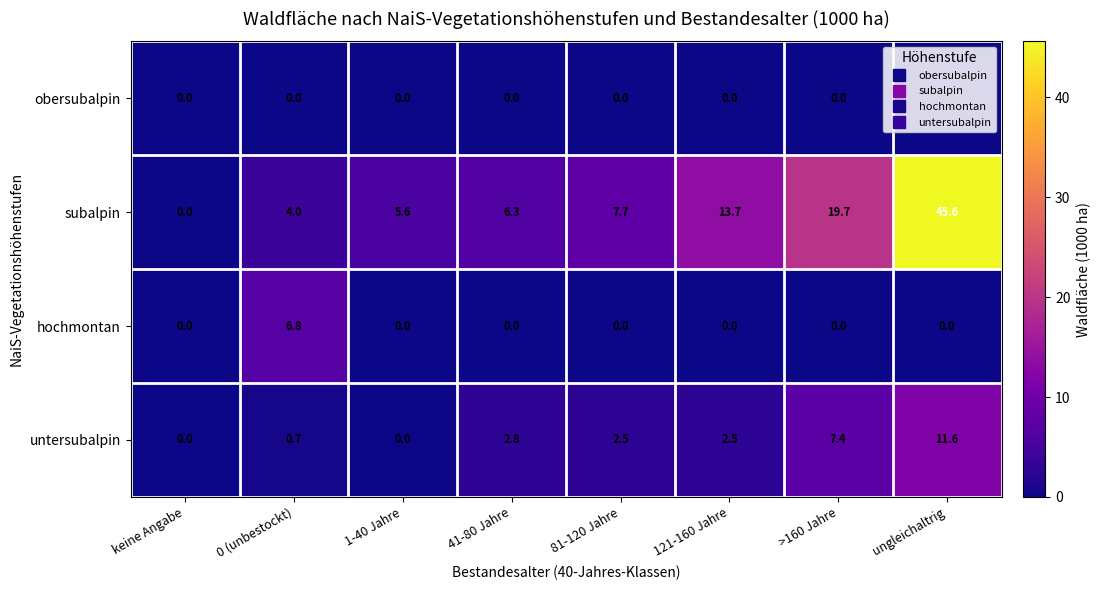

Is it true that obersubalpin equals 0.0 at 0 (unbestockt)?

True